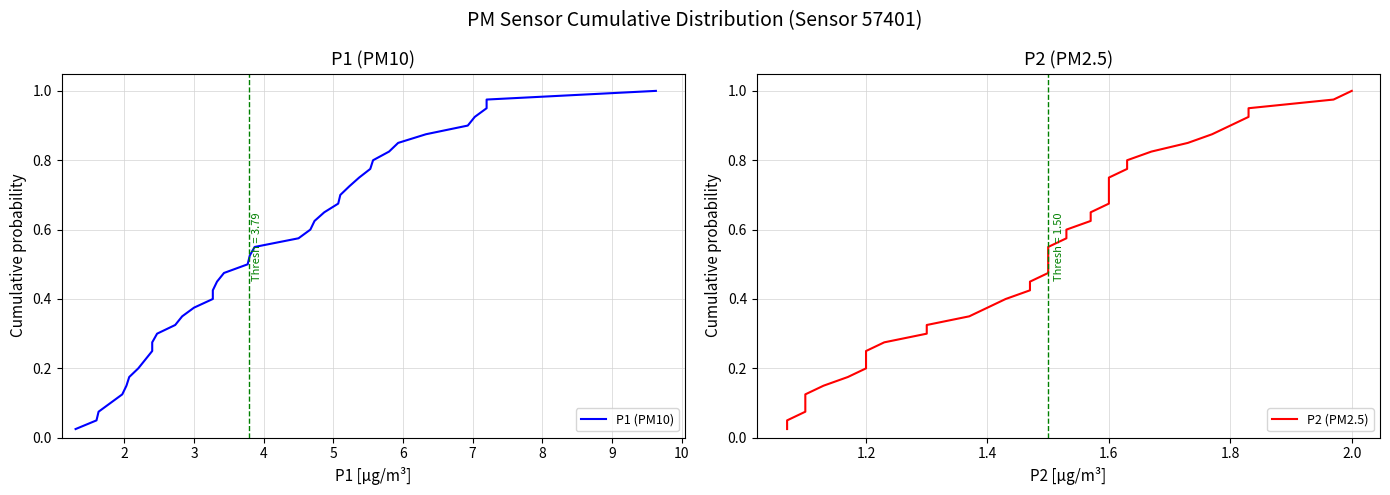

The value of P2 (PM2.5) at 19 is 0.7. True or false?

False